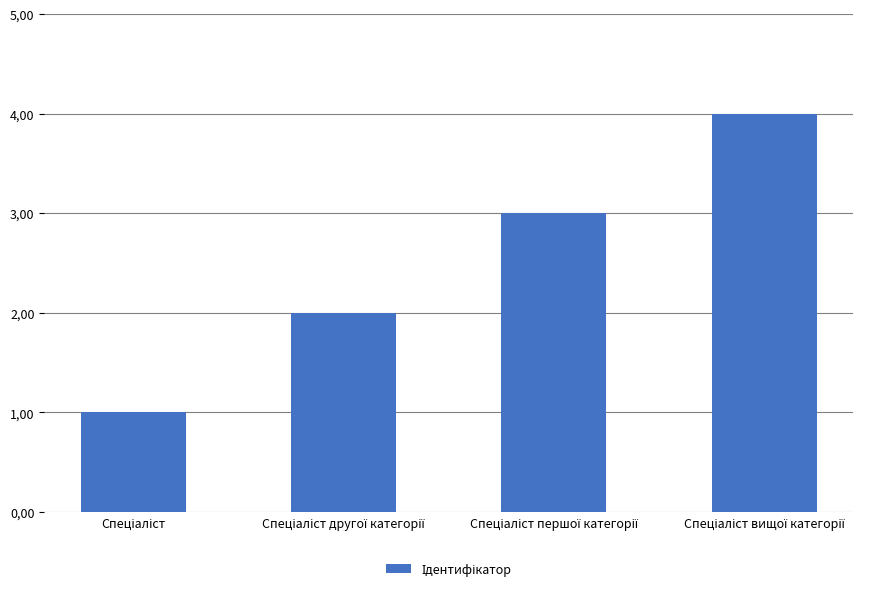

Are the bars horizontal?

No